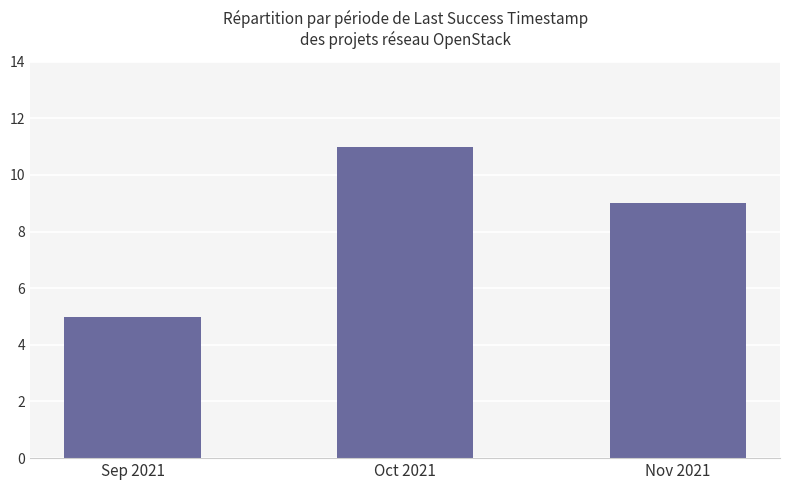

What is the label of the 3rd bar from the left?

Nov 2021